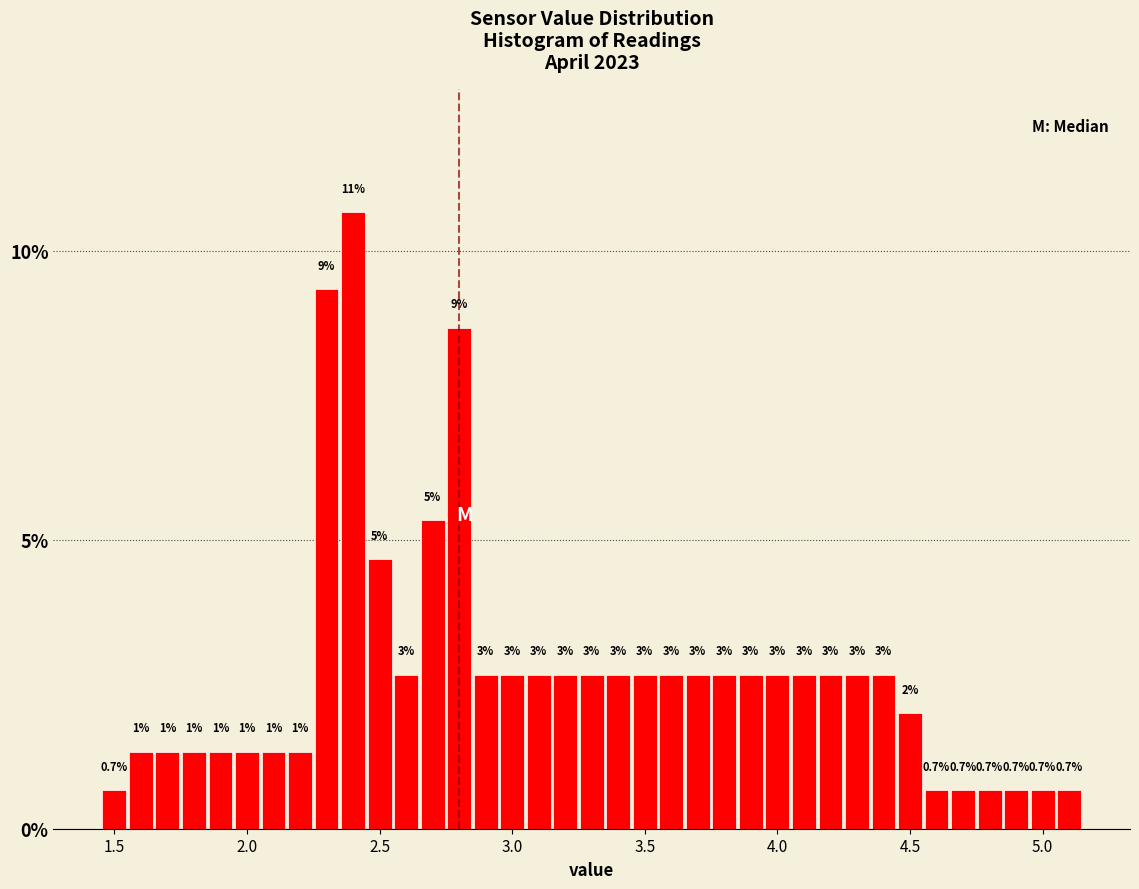

Around what value on the x-axis is the tallest bar? Give the approximate position of its centre, as read against the axis.

2.40